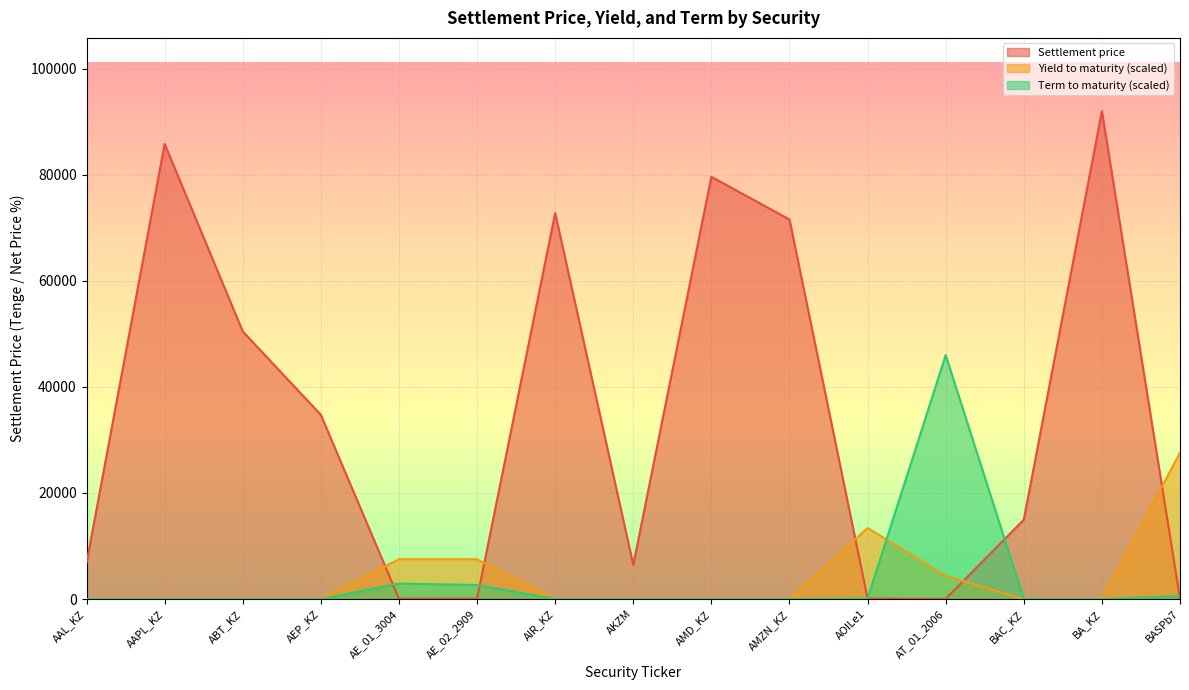

Which category has the lowest value in the Settlement price series?

AT_01_2006